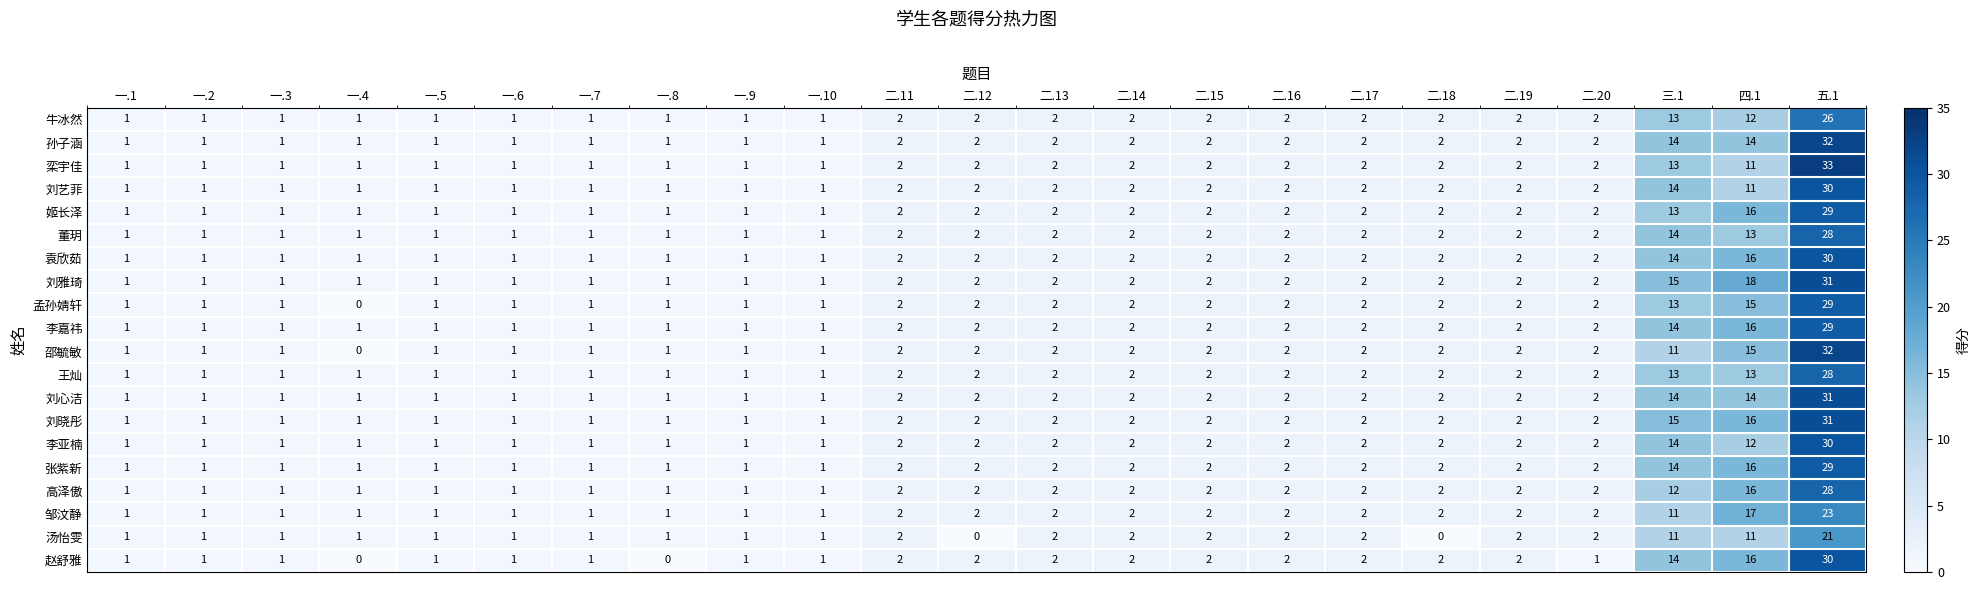

What is the greatest value displayed?

33